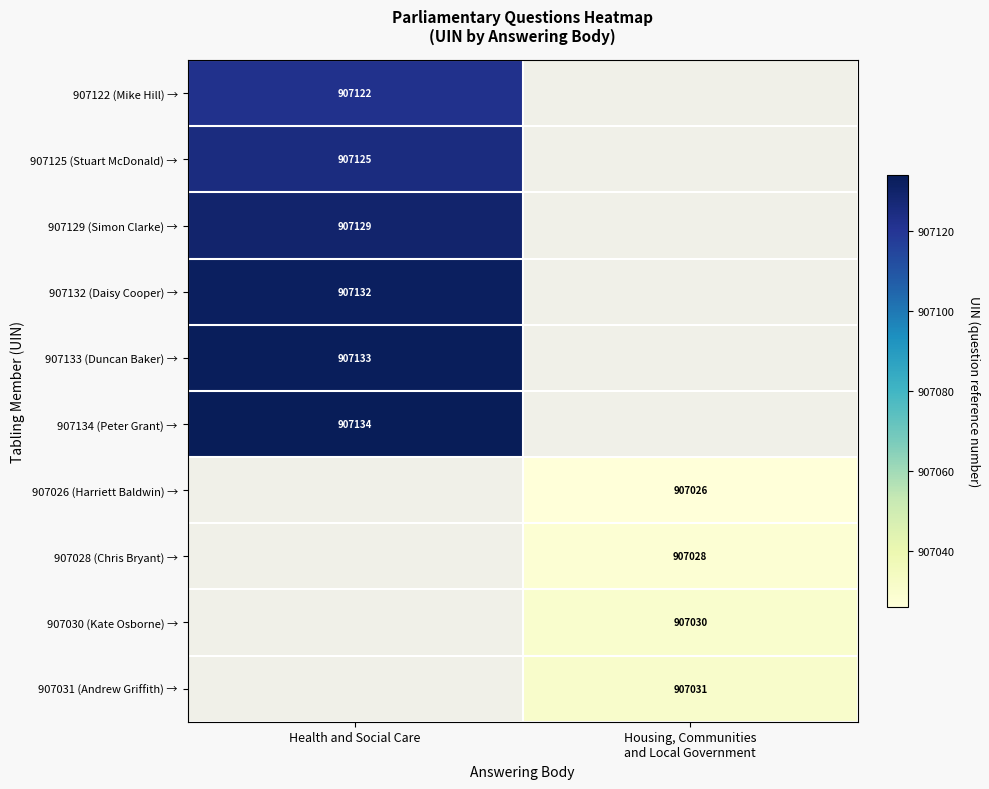

The value of 907129 (Simon Clarke) → at Health and Social Care is 907129. True or false?

True